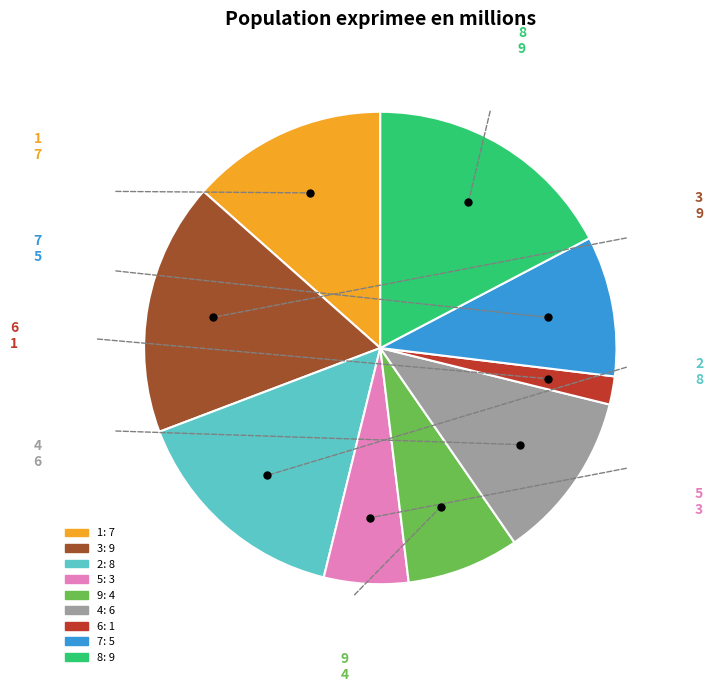

How many segments does this pie chart have?

9